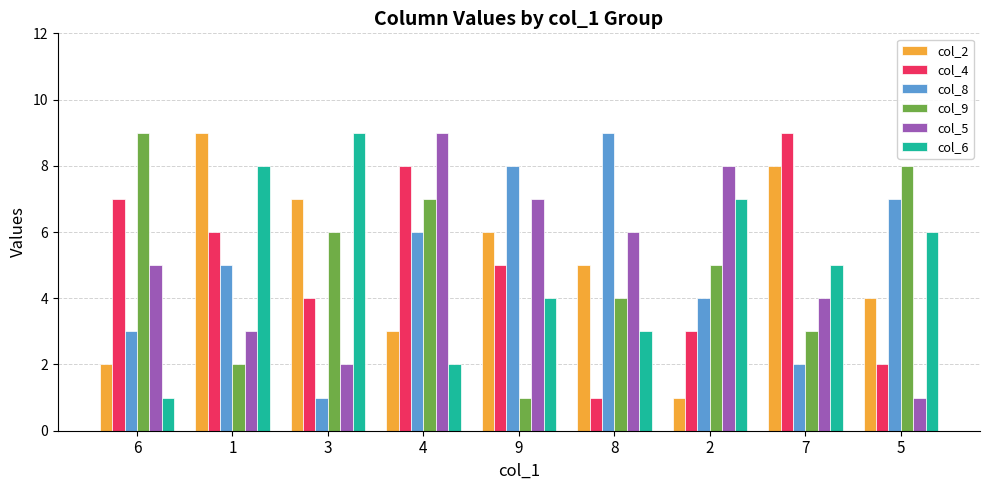

What are all the series names shown in the legend?

col_2, col_4, col_8, col_9, col_5, col_6